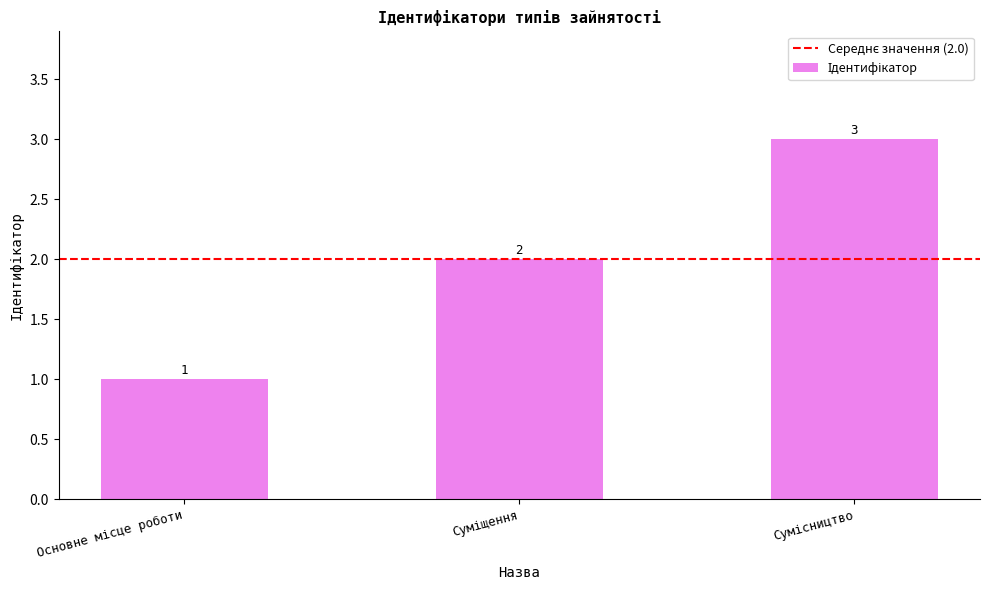

What is the sum of all values?

6